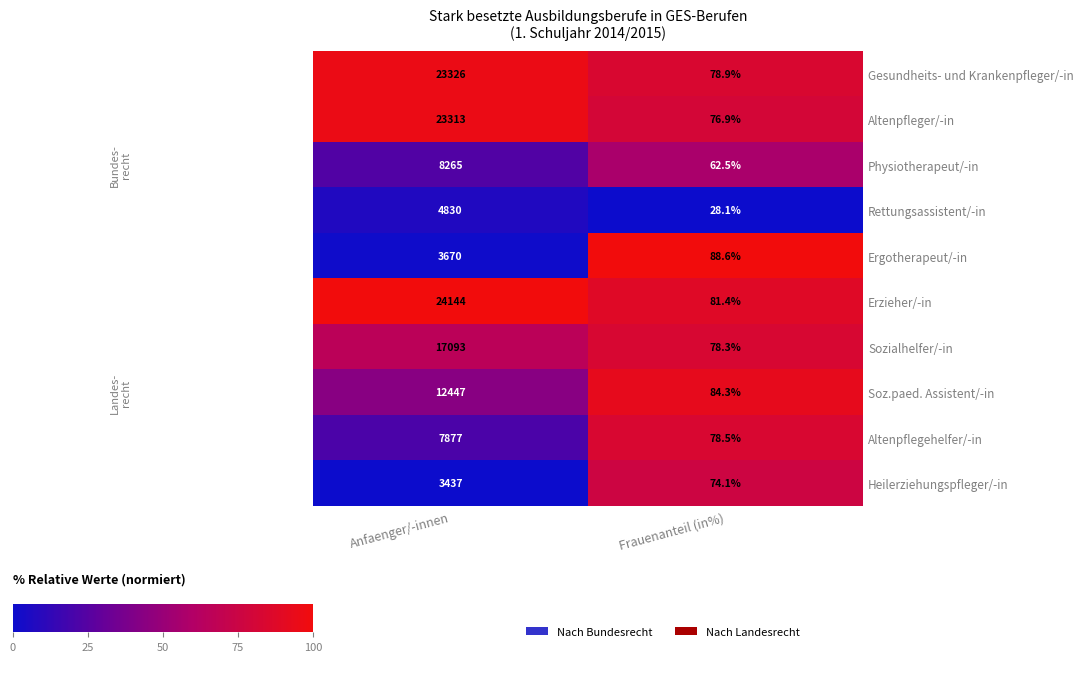

At which category is the sum across all series the highest?

Anfaenger/-innen